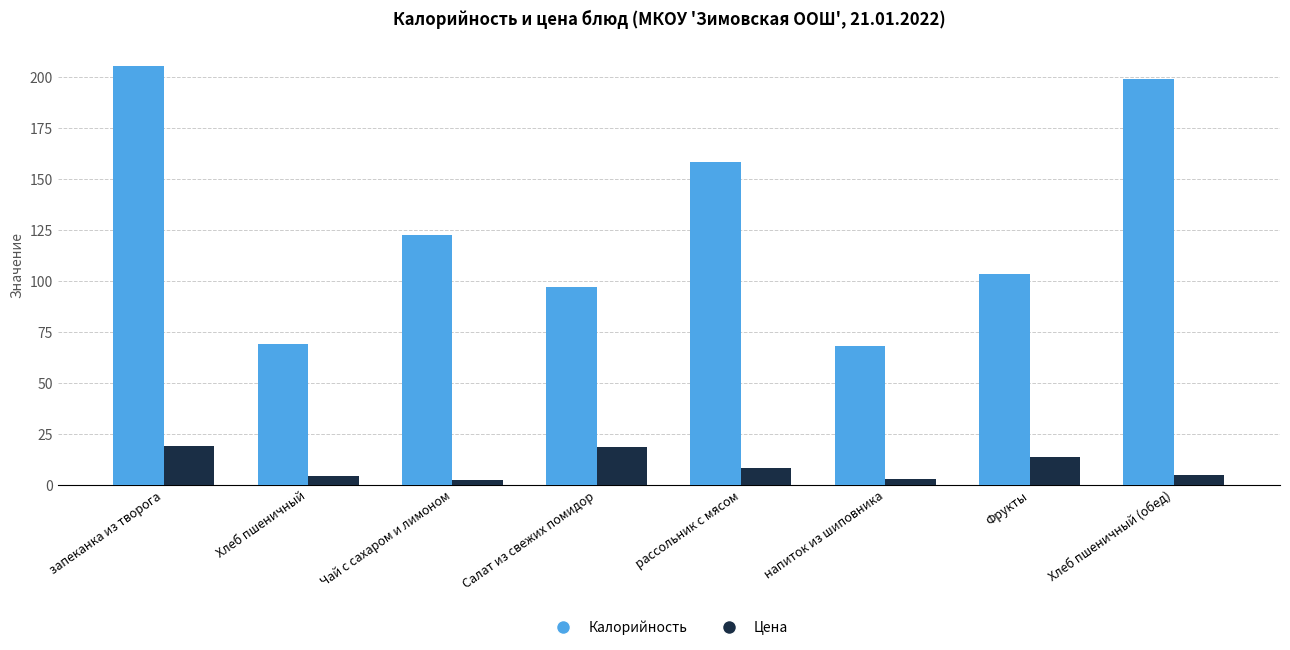

What is the total value across all series at Хлеб пшеничный?

73.2